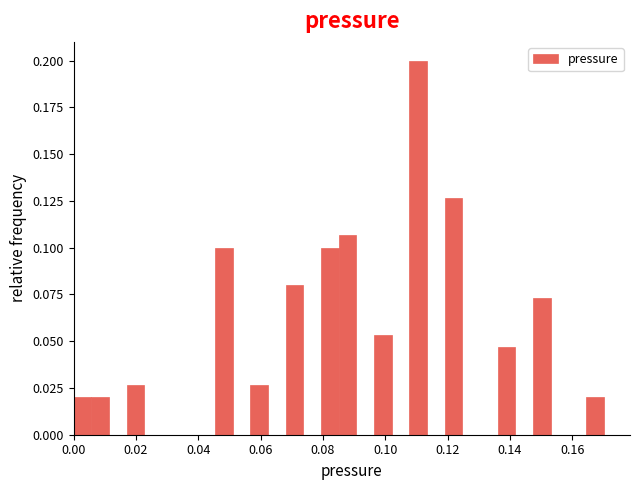

Around what value on the x-axis is the tallest bar? Give the approximate position of its centre, as read against the axis.

0.110